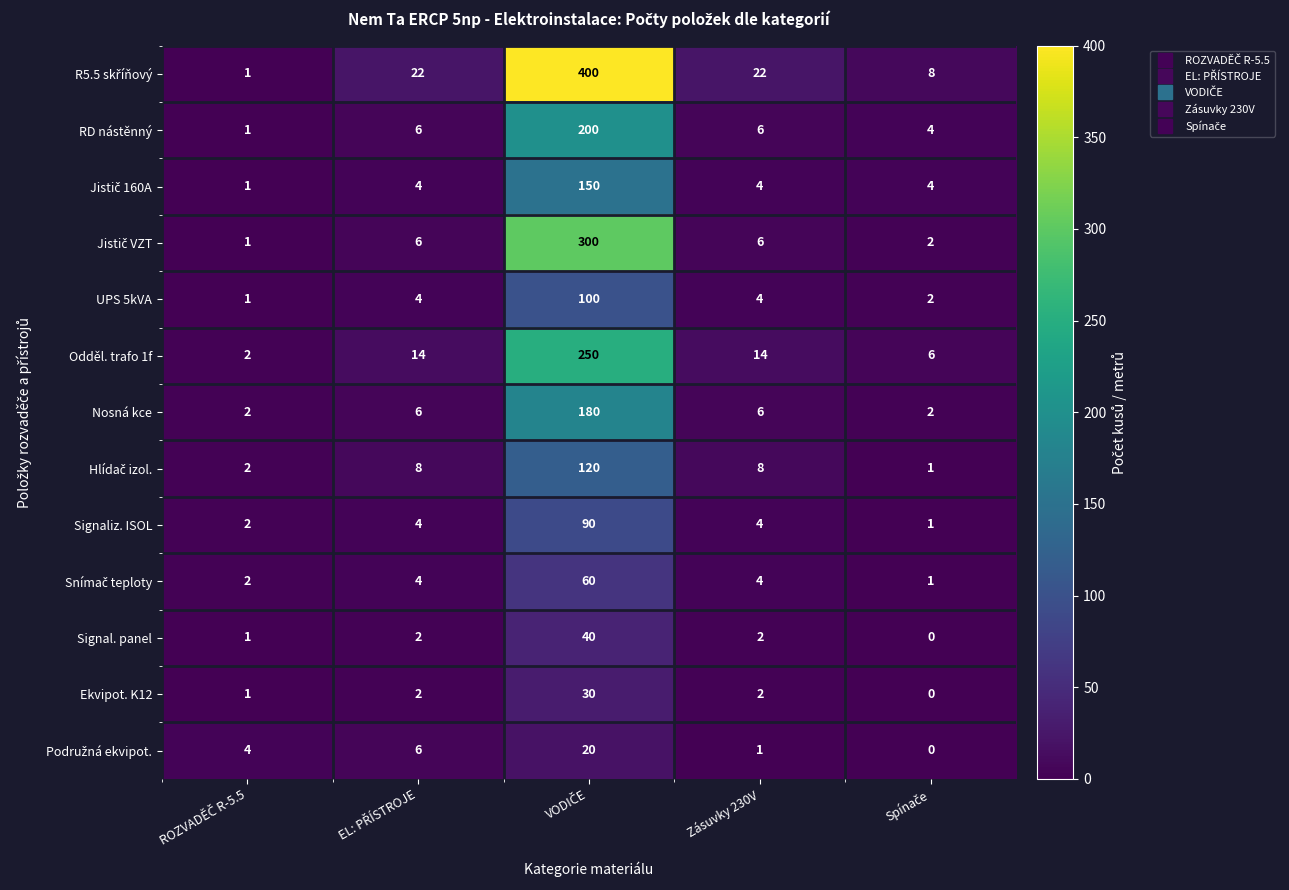

What is the average value of the Signaliz. ISOL series?

20